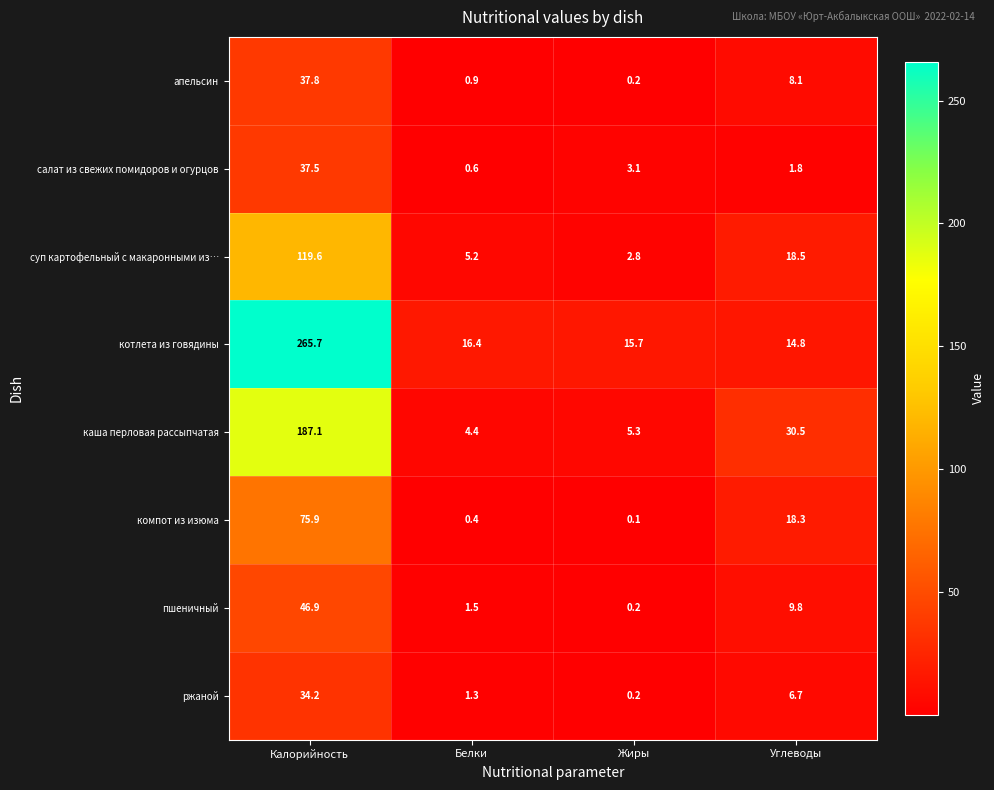

Which category has the highest value across all series?

Калорийность